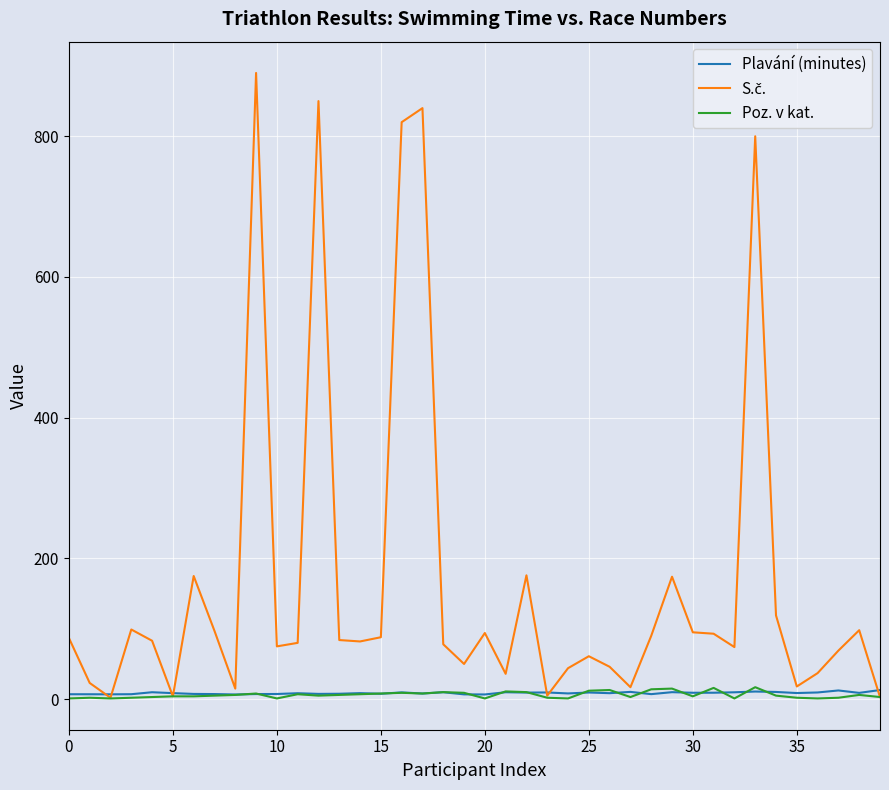

What is the greatest value displayed?

890.0